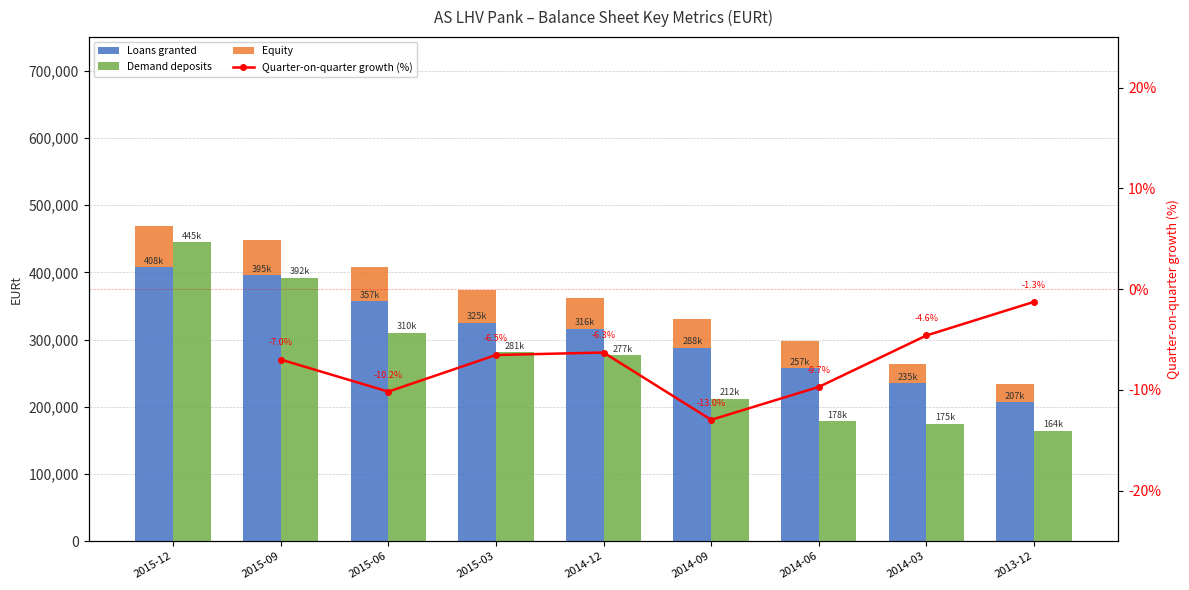

At 2014-09, list the series in order from largest to smallest.

Loans granted, Demand deposits, Equity, Quarter-on-quarter growth (%)